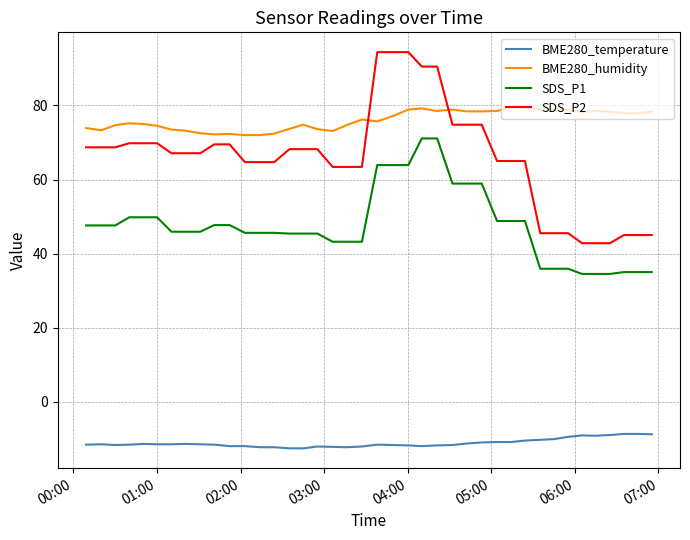

What is the average value of the SDS_P1 series?

47.5